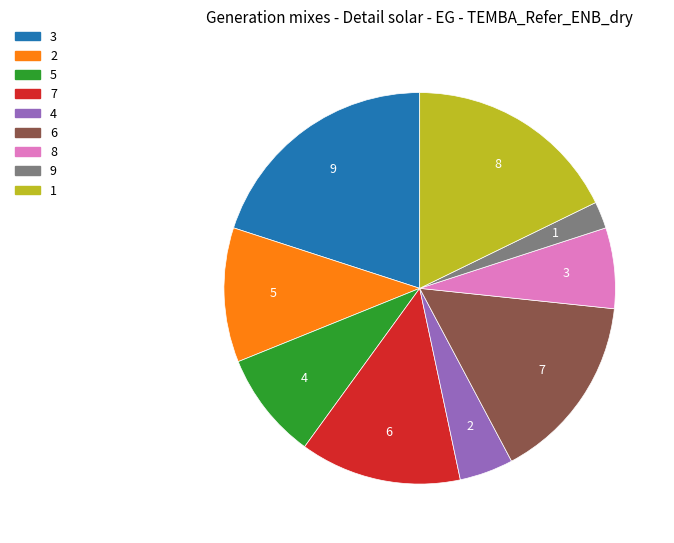

What is the largest slice in the pie chart?

3